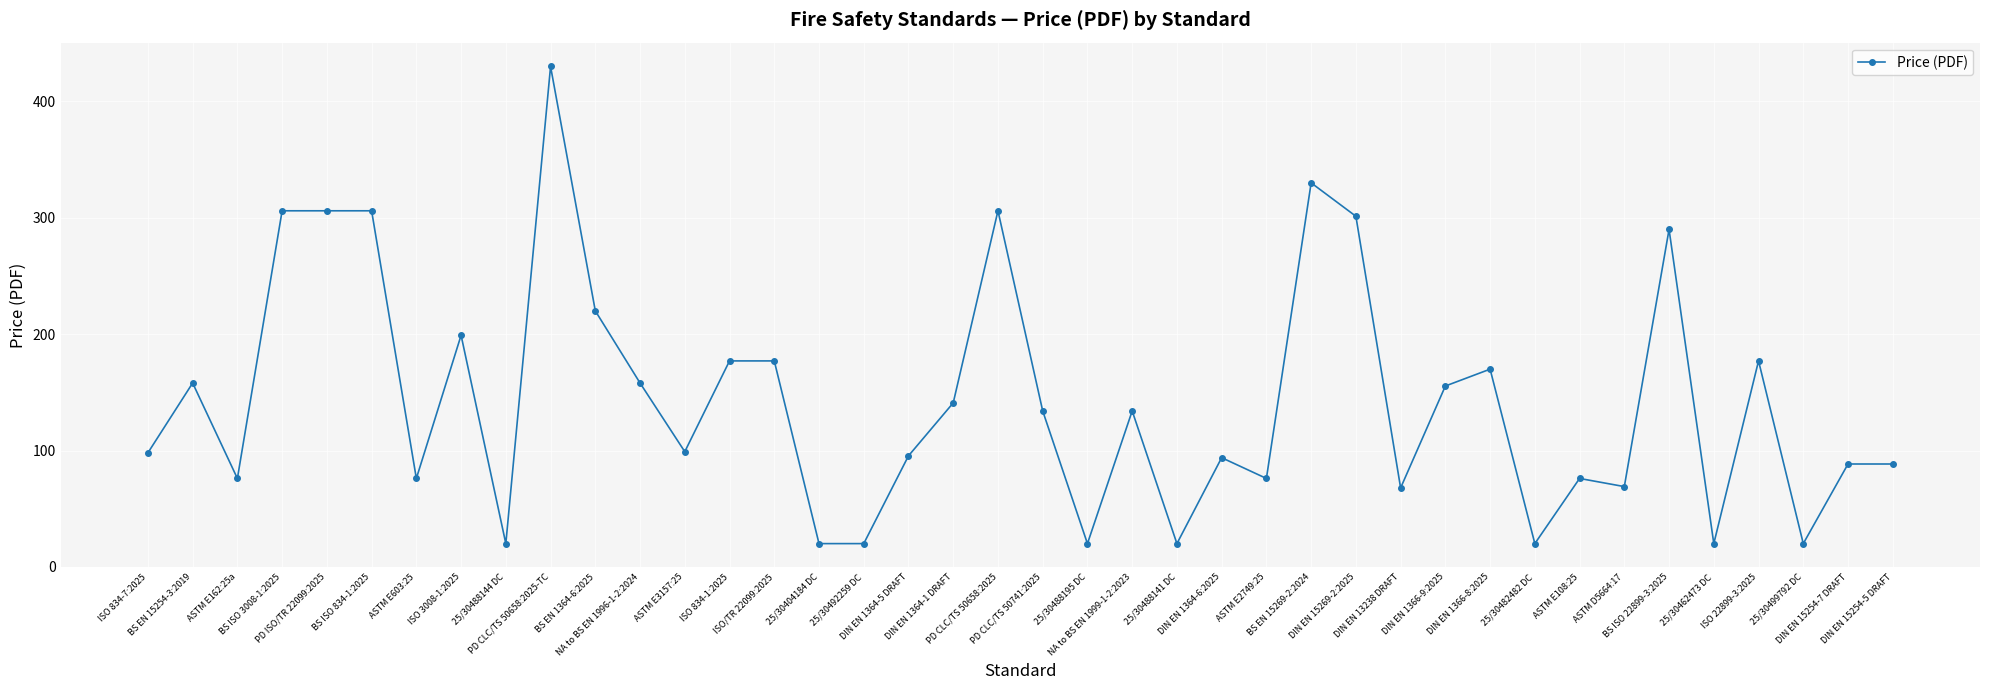

How many distinct data groups are displayed?

1